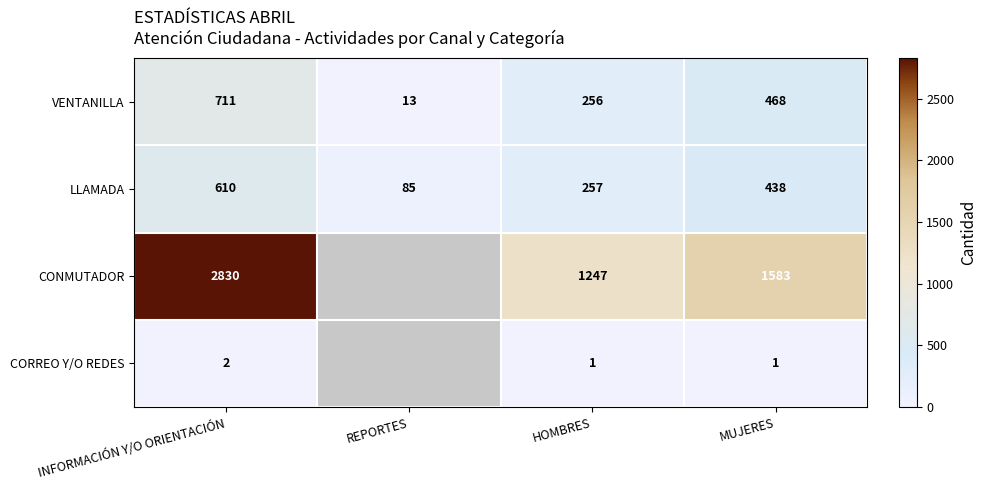

What is the difference between the maximum and minimum values in the VENTANILLA series?

698